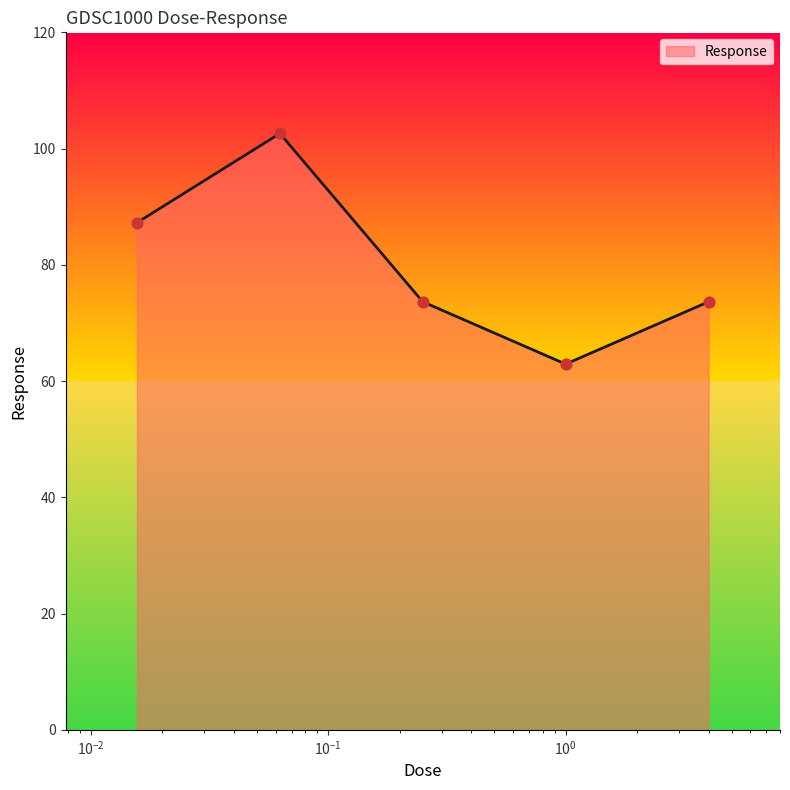

What is the sum of all values?

400.1